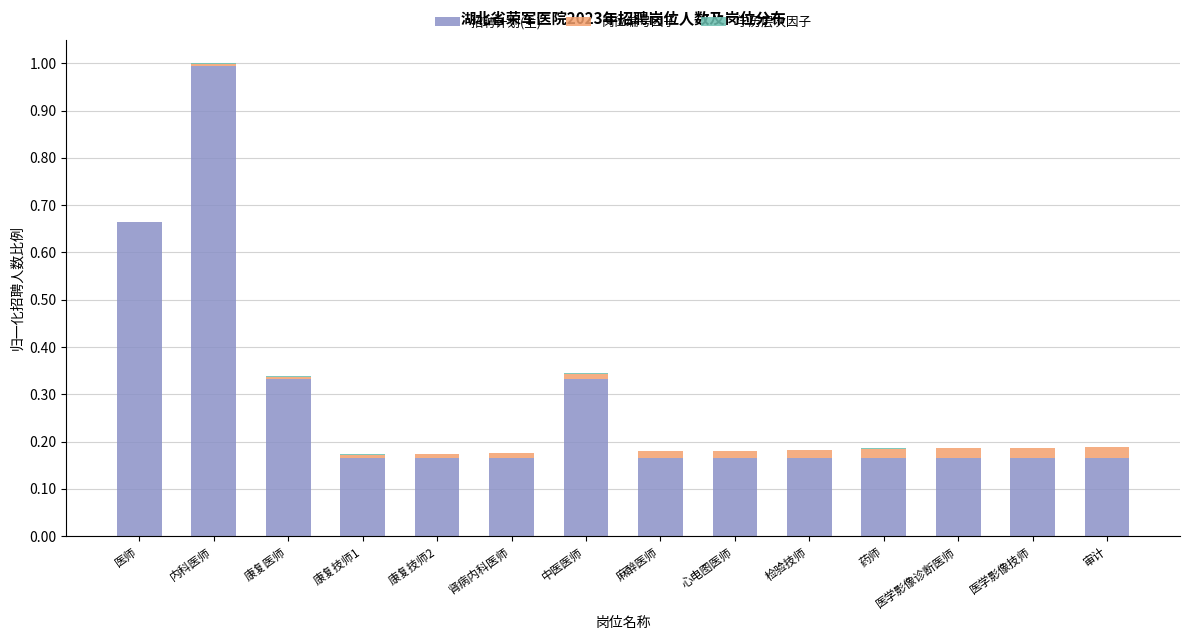

What is the sum of all 招聘计划(主) values?

4.0